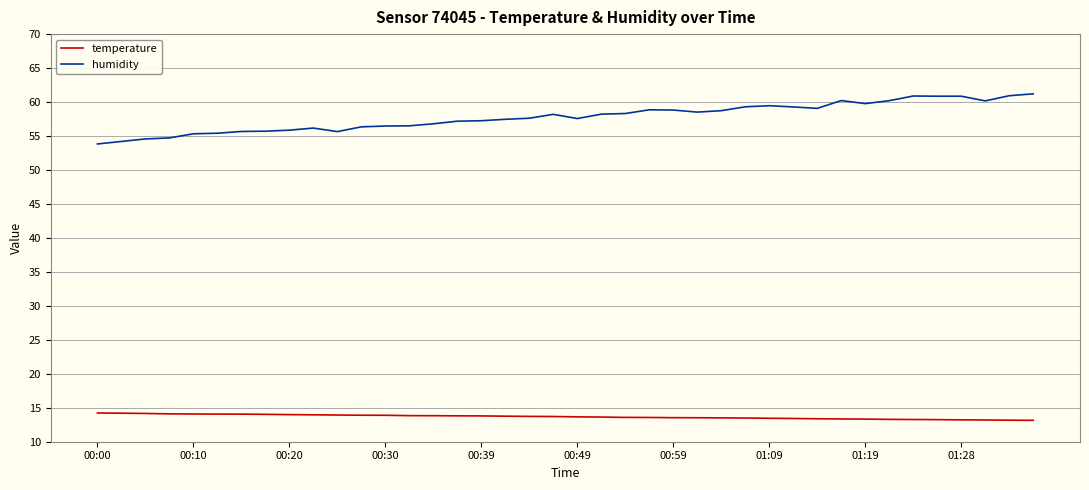

How many lines are shown in the chart?

2